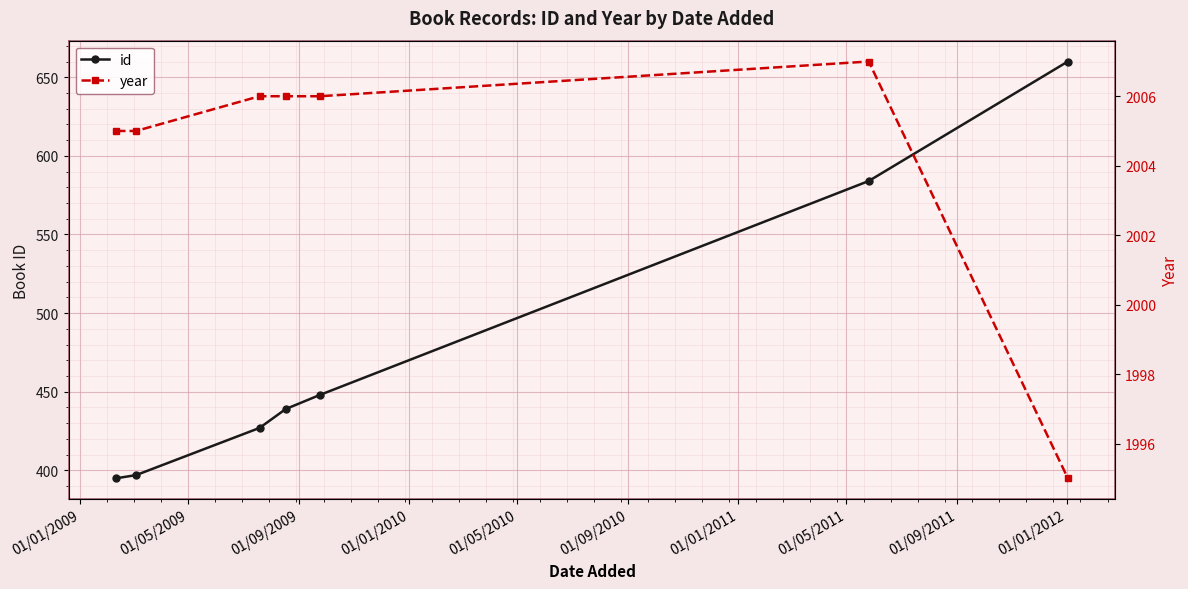

What is the value of the id point at the 5th from the left?

448